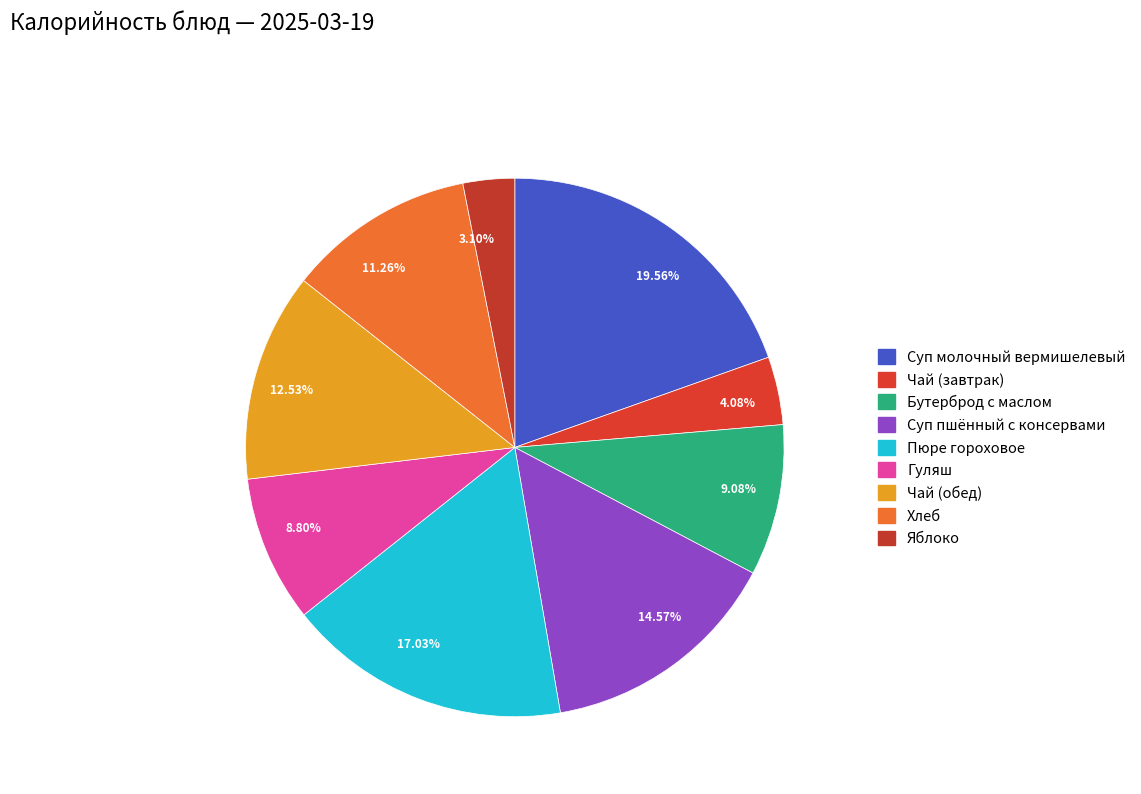

Which has a higher value, 17.03% or 8.80%?

17.03%